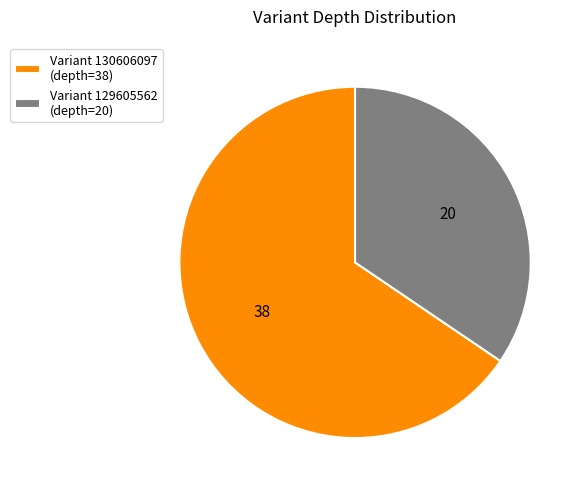

How many slices are in this pie chart?

2